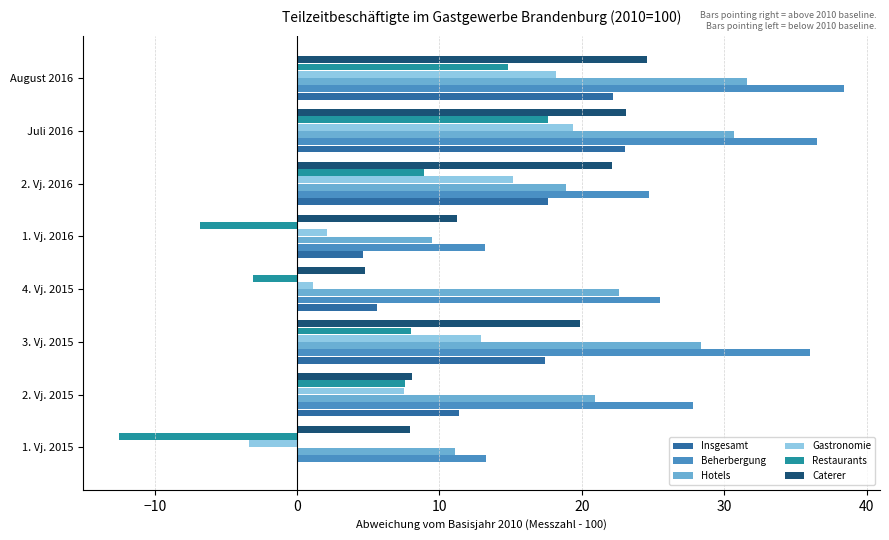

Between 4. Vj. 2015 and 2. Vj. 2016, which series saw the biggest shift?

Caterer